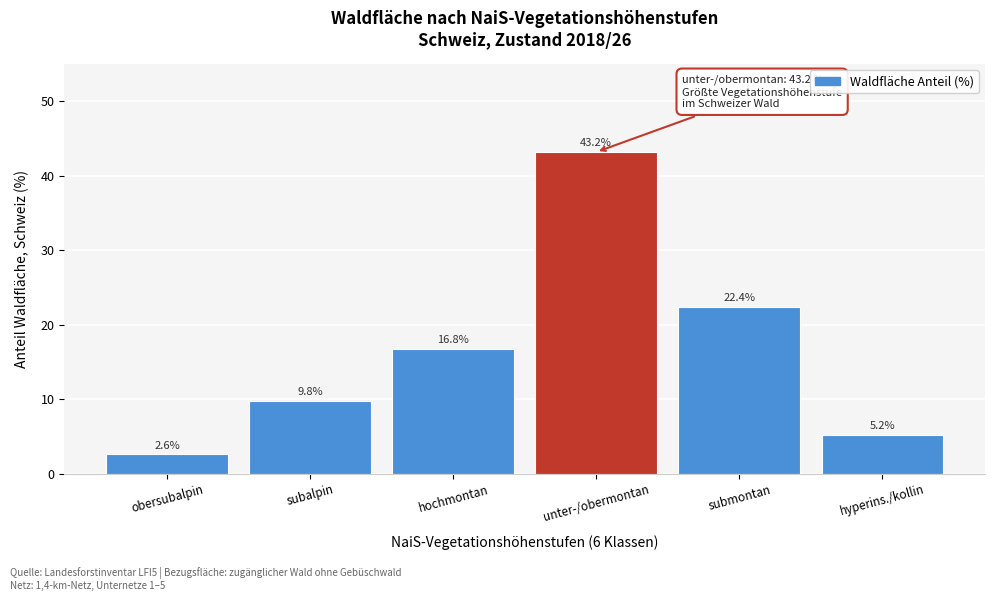

Reading left to right, list all the values displayed in this chart.

2.6	9.8	16.8	43.2	22.4	5.2